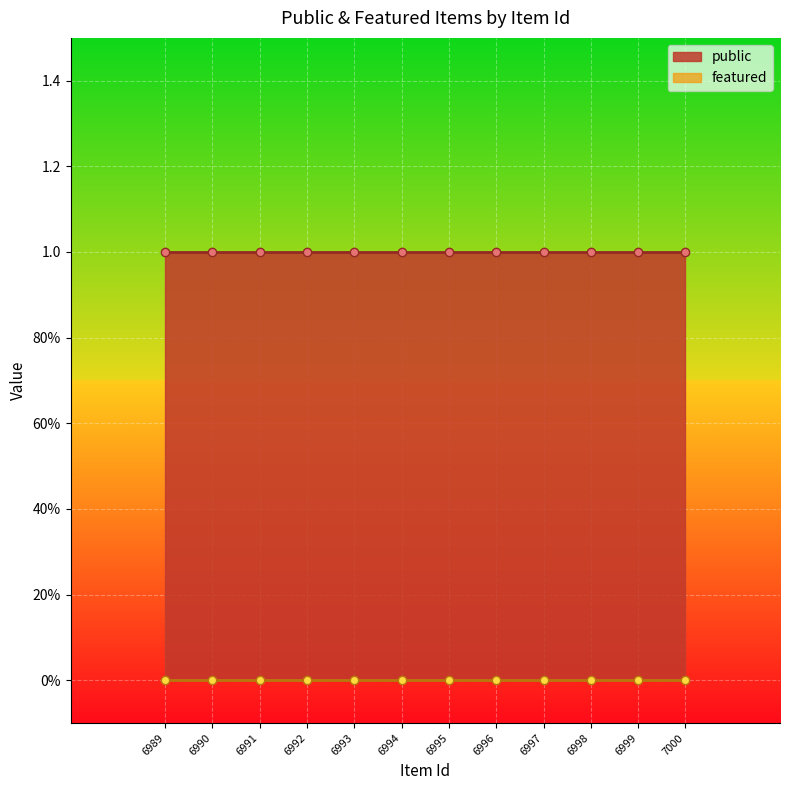

True or false: featured and public cross at least once.

False